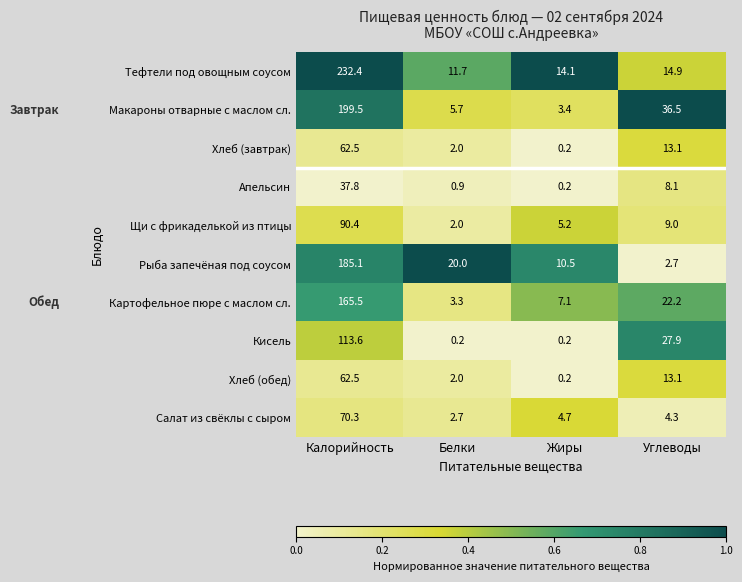

What is the spread (max minus min) of values at Жиры?

13.9